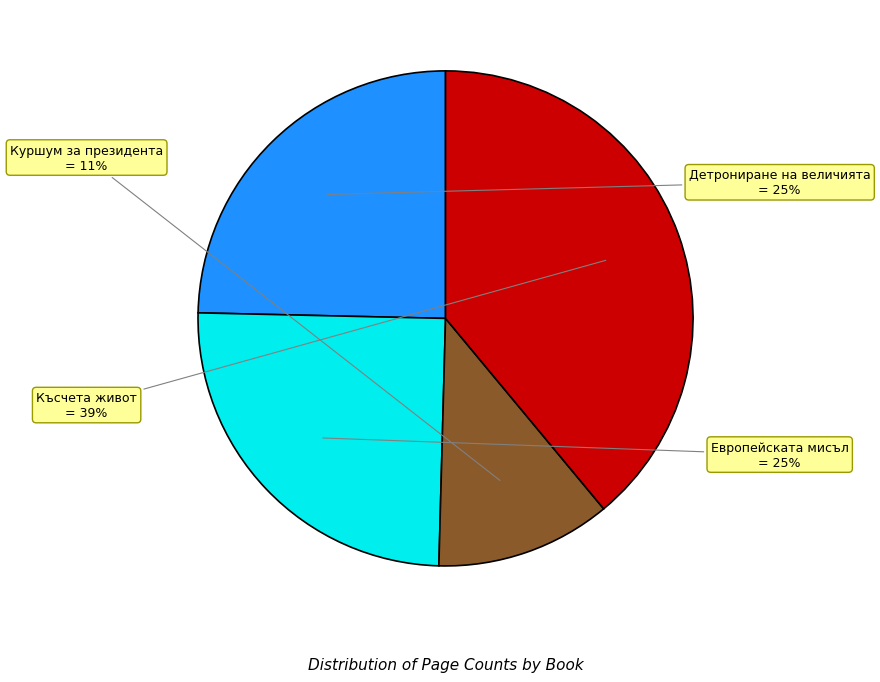

Does any single category account for the majority?

No